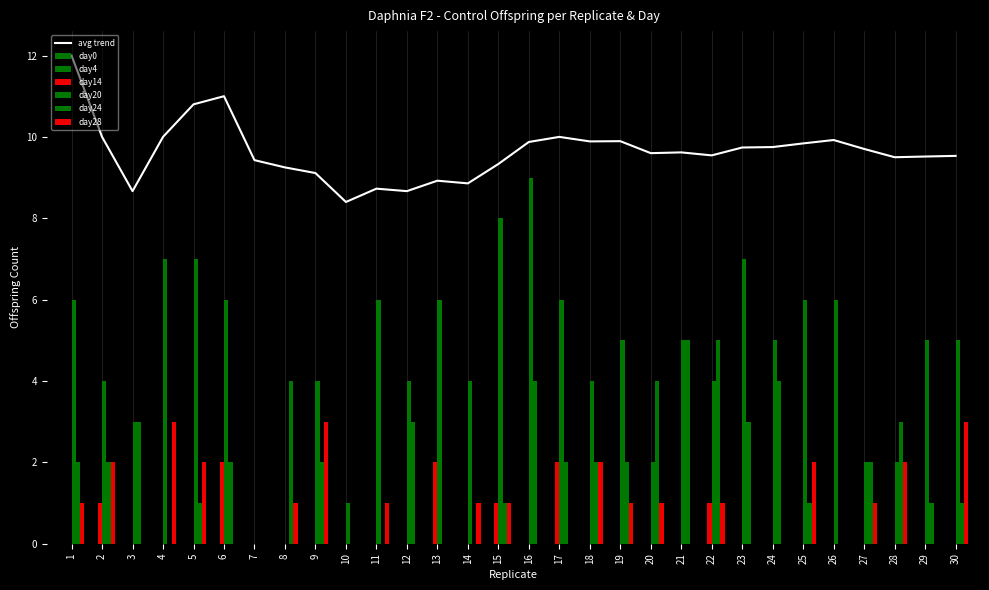

At how many categories does at least one series exceed 7?

2